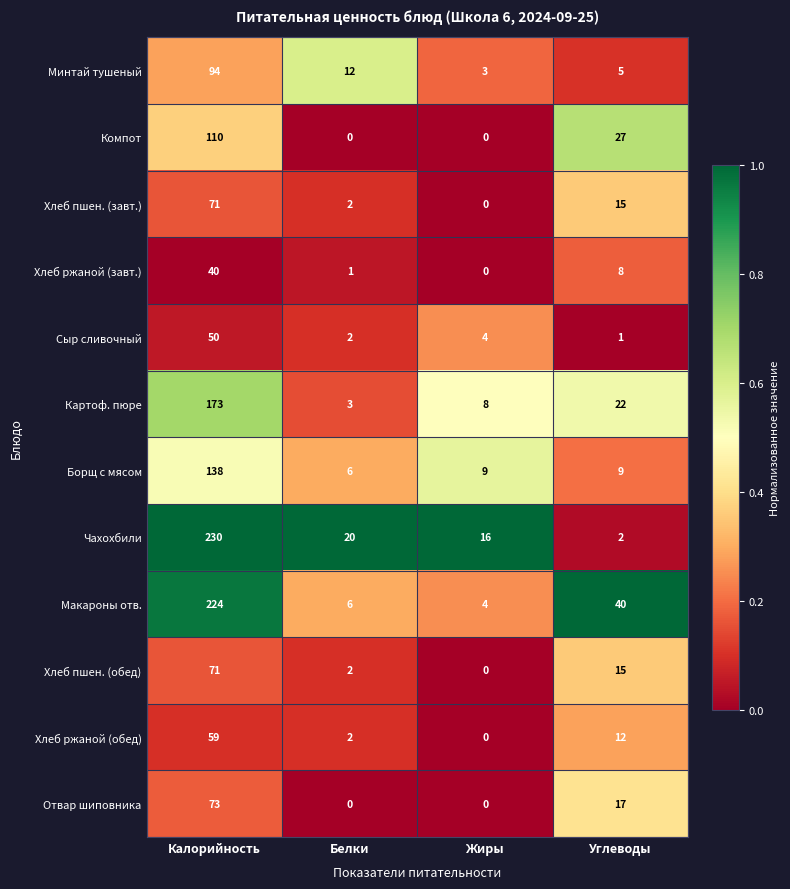

Is it true that Хлеб ржаной (завт.) equals 8 at Углеводы?

True